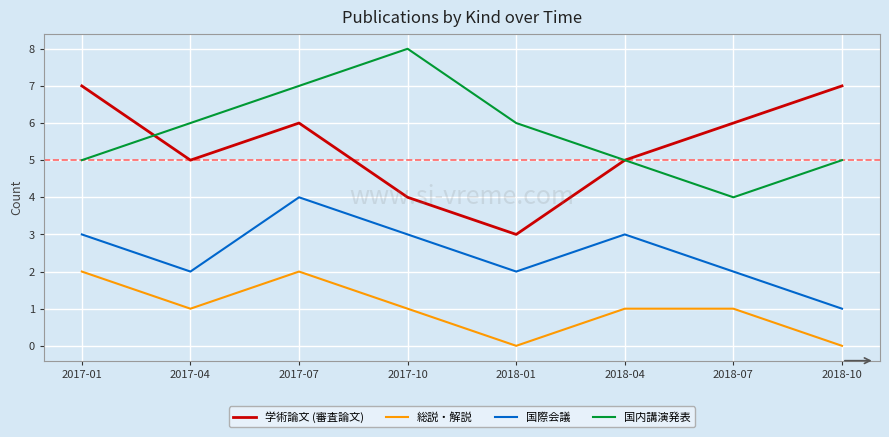

What position from the right is 2018-04?

3